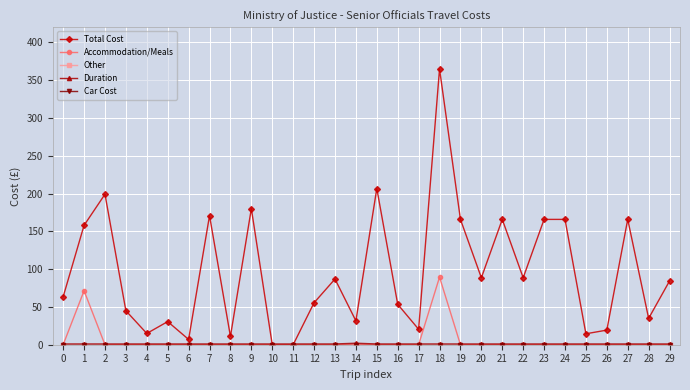

Which series has the widest spread of values?

Total Cost